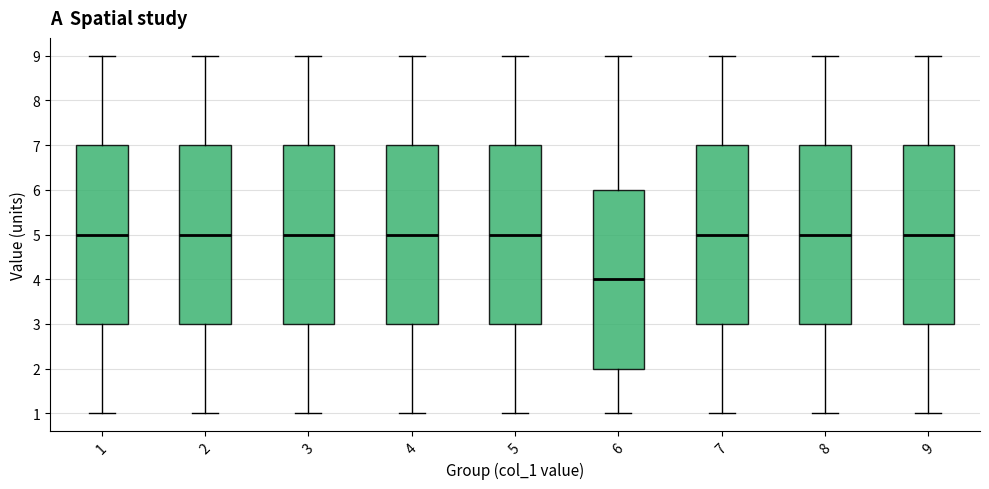

Where does the median line of the box at x = 9 sit on the y-axis? The values are not printed on the chart, so give them approximately, as read against the axis.

5